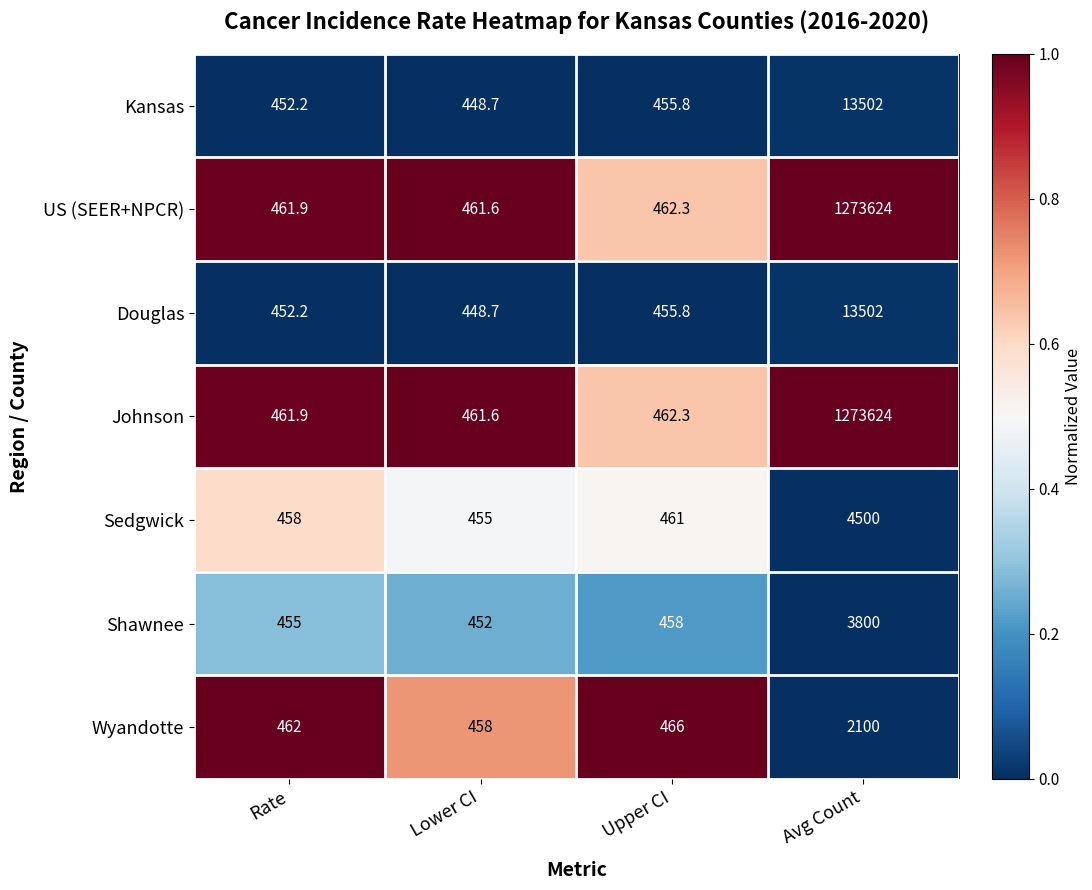

What is the difference between the highest and lowest values at Upper CI?

10.2